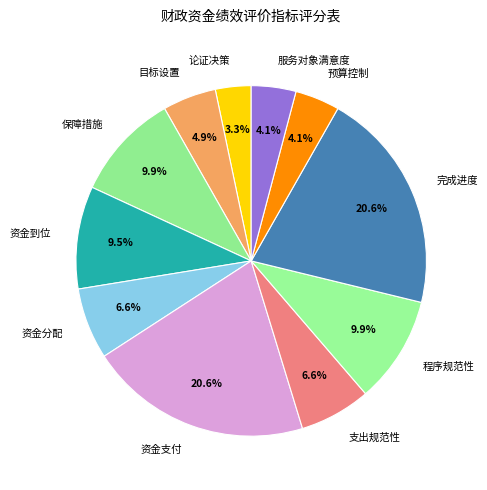

To the nearest percent, what portion does 目标设置 represent?

5%